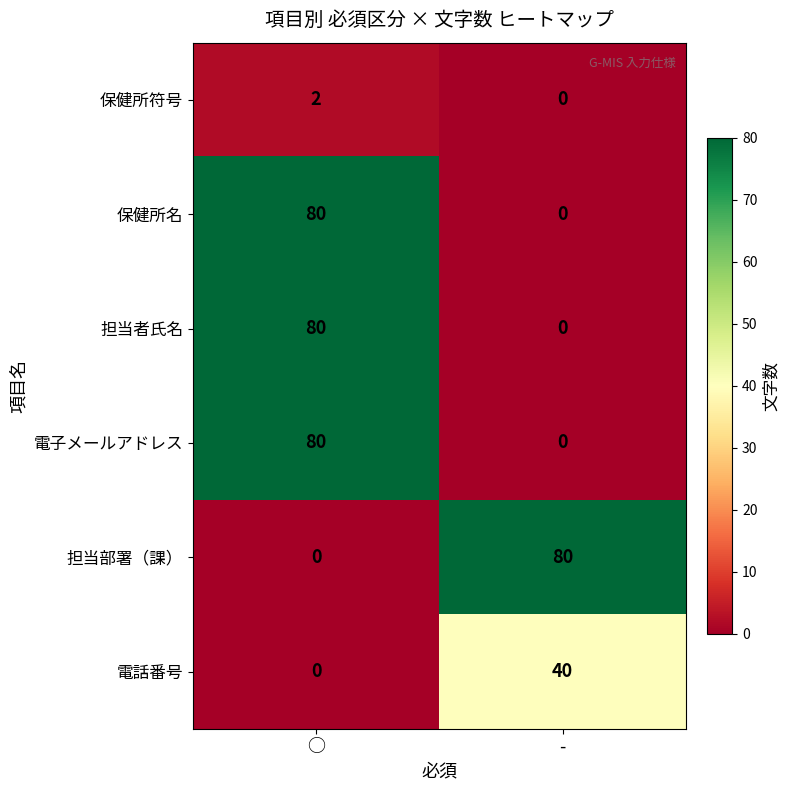

Rank the categories by 担当者氏名 value from highest to lowest.

○, -